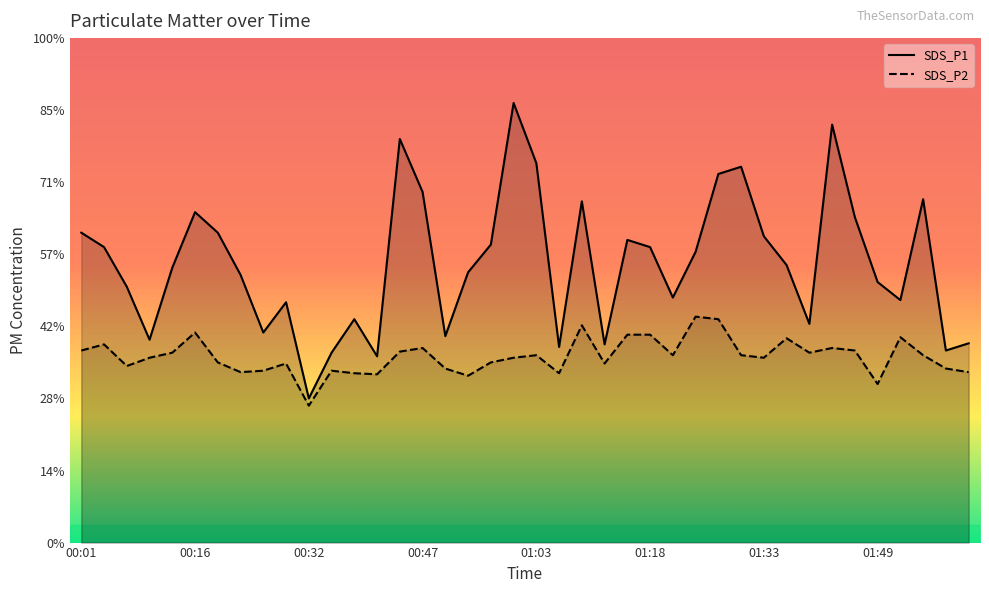

What are all the series names shown in the legend?

SDS_P1, SDS_P2